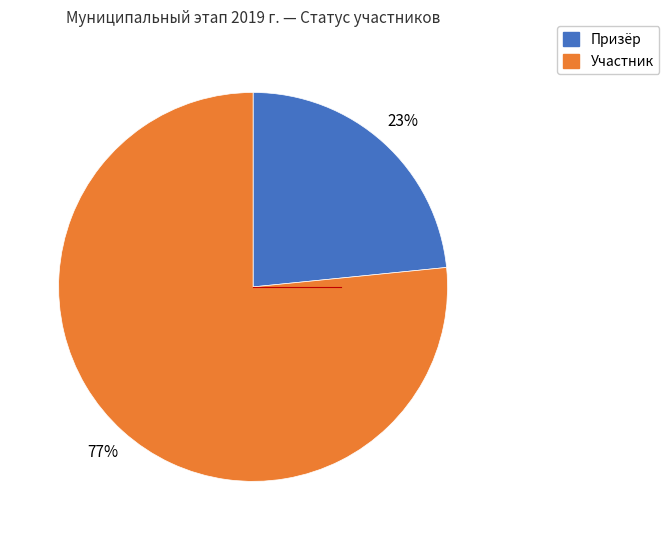

What is the largest slice in the pie chart?

Участник